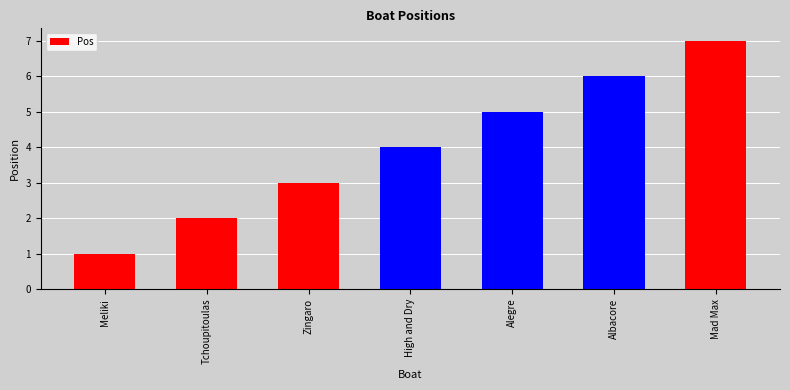

Rank the categories by value from highest to lowest.

Mad Max, Albacore, Alegre, High and Dry, Zingaro, Tchoupitoulas, Meliki